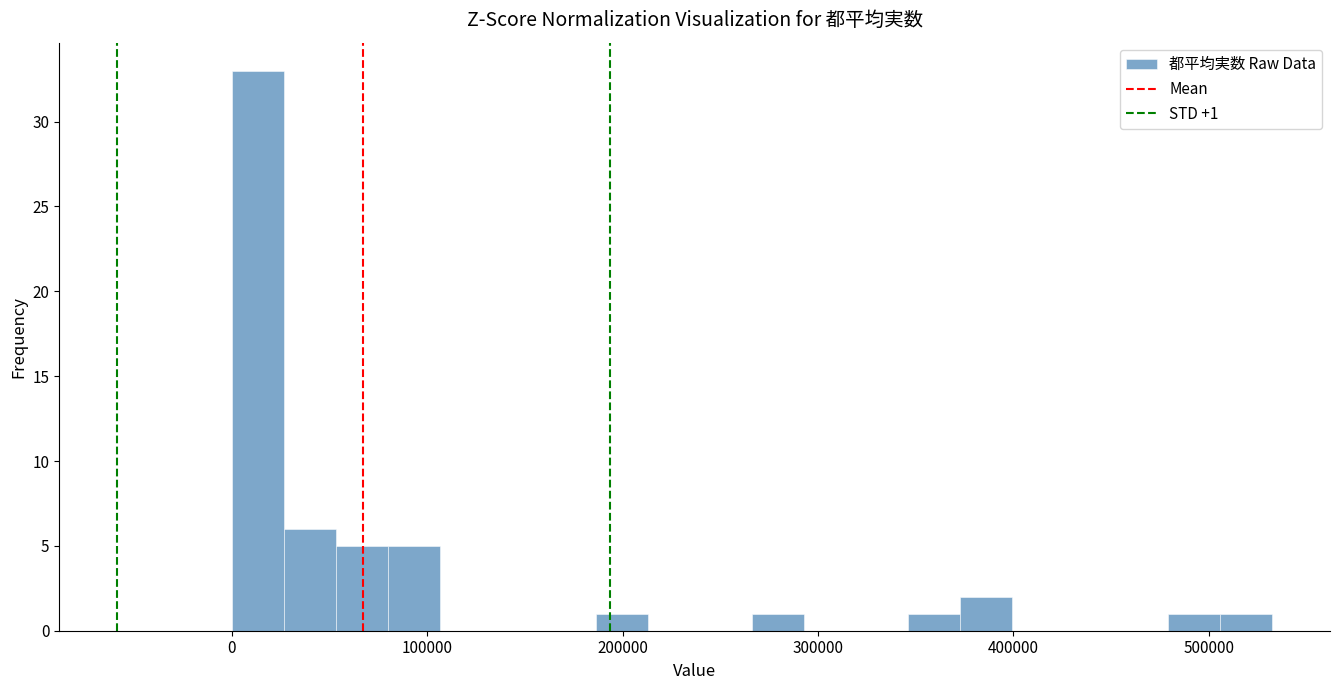

Read against the x-axis, roughly where is the centre of the tallest bar?

10000